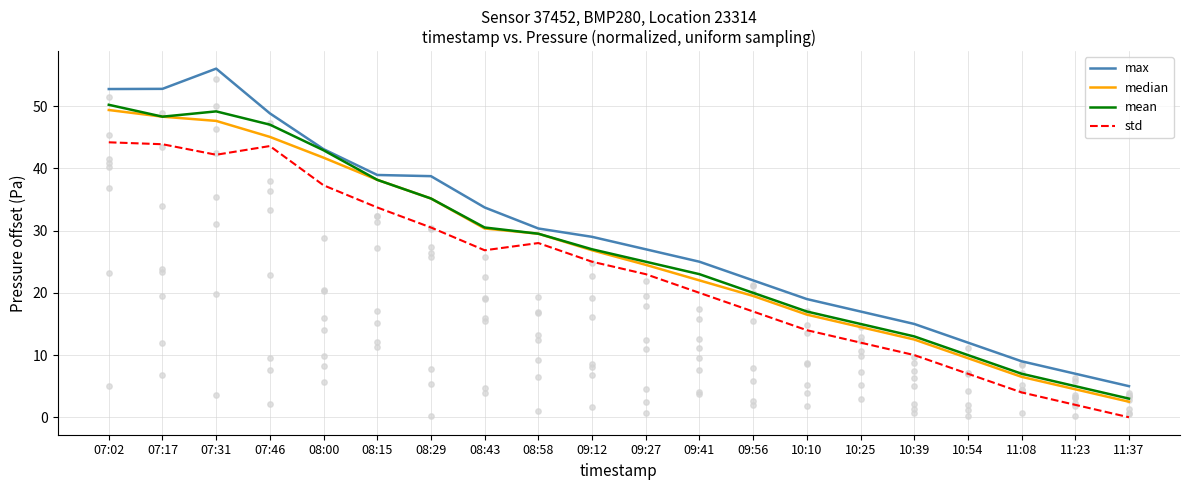

What is the total value across all series at 11:23?

18.5